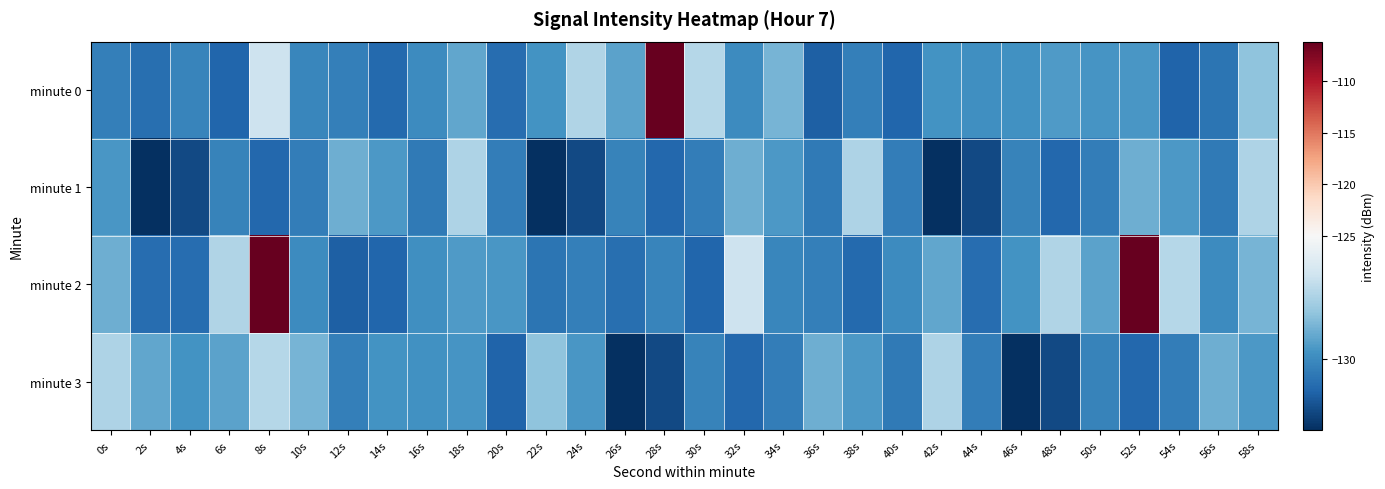

What is the total value across all series at 22s?

-521.5